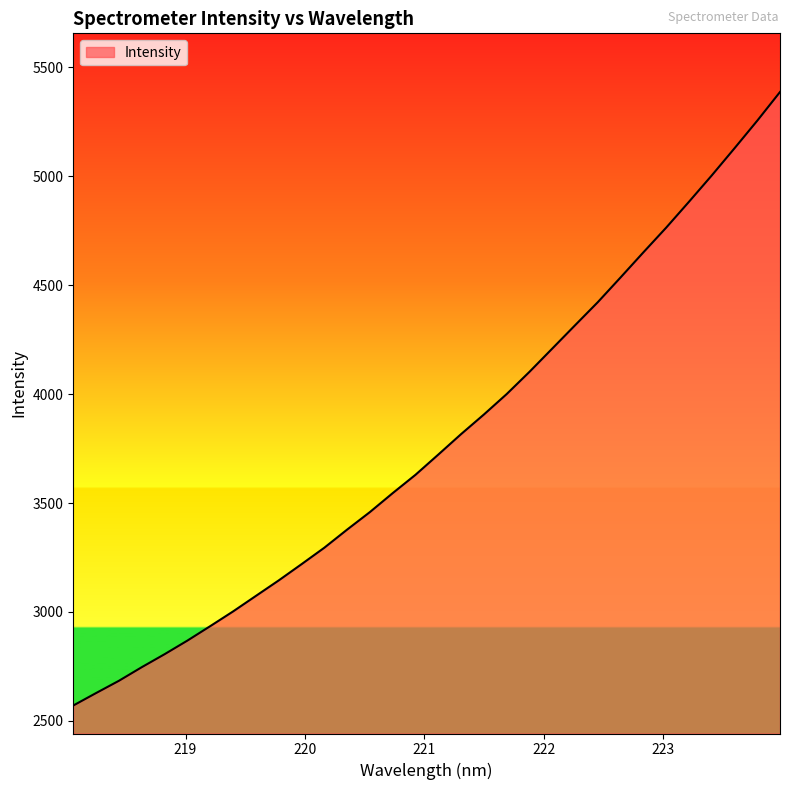

What is the sum of all values?

121084.2